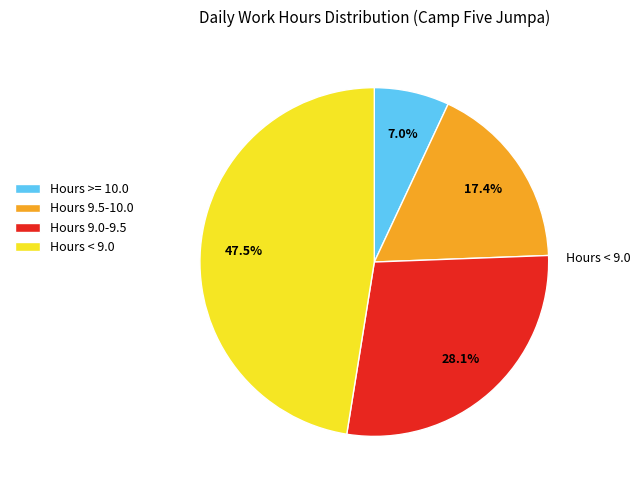

To the nearest percent, what is the average slice percentage?

25%